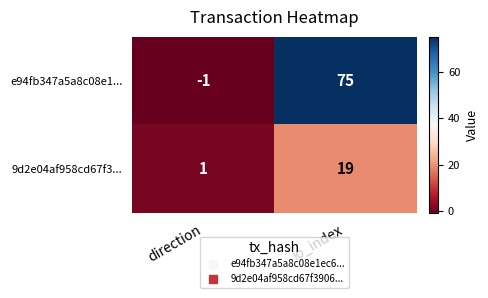

How many categories are shown in the chart?

2